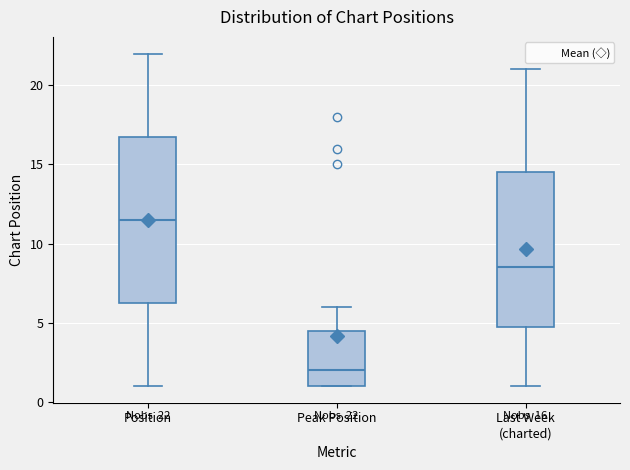

Comparing the boxes themselves (not the whiskers), which one is the tallest?

Position